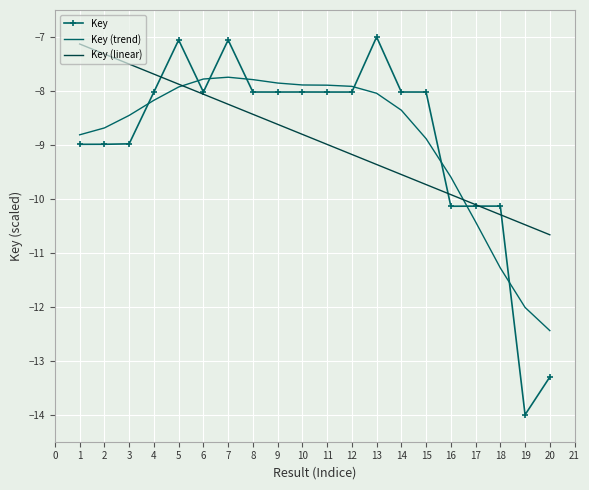

What is the greatest value displayed?

-7.0